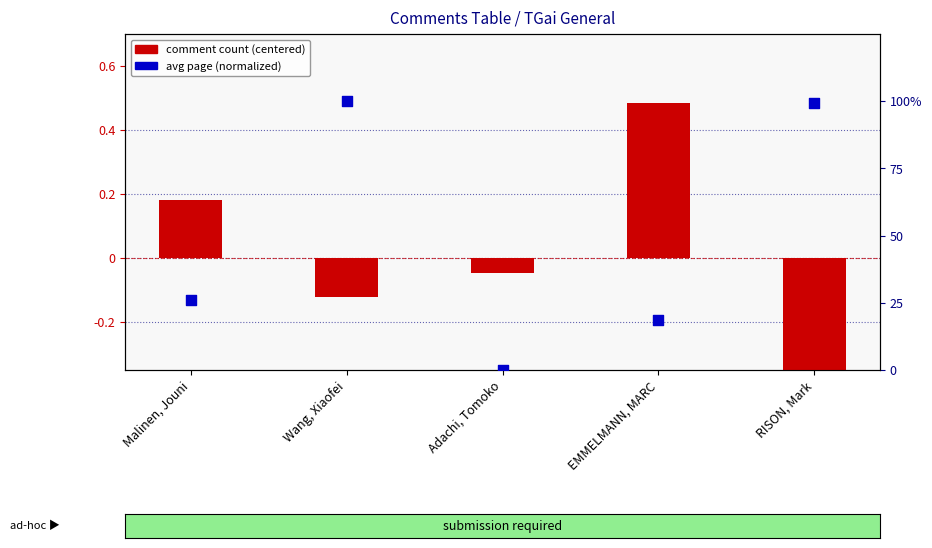

Which series contains the lowest Y value?

comment count (centered)